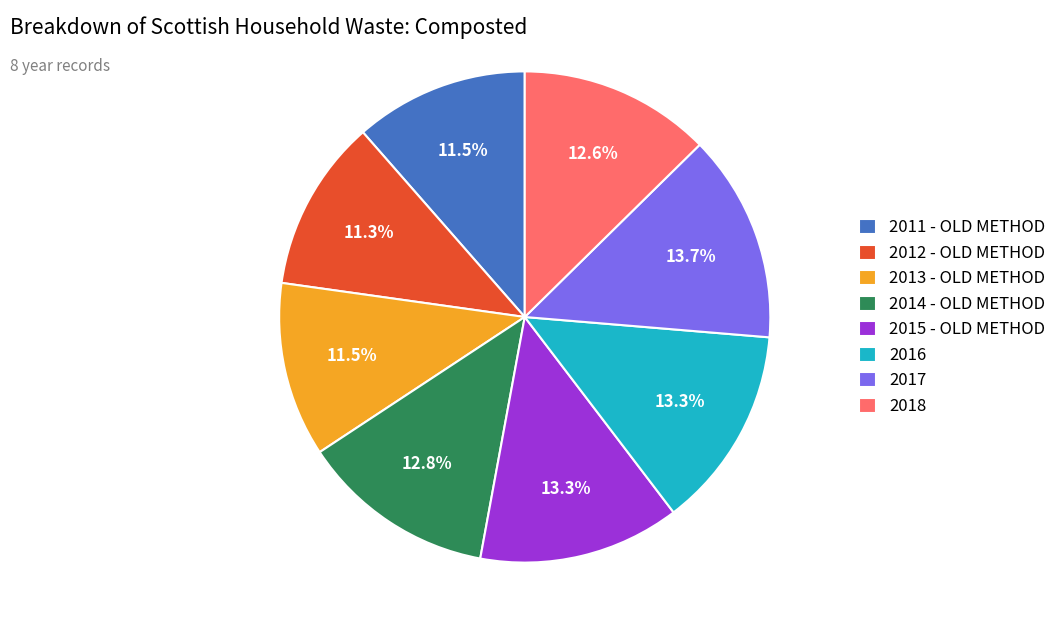

Combined, what portion of the pie is 2014 - OLD METHOD and 2015 - OLD METHOD?

26.1%